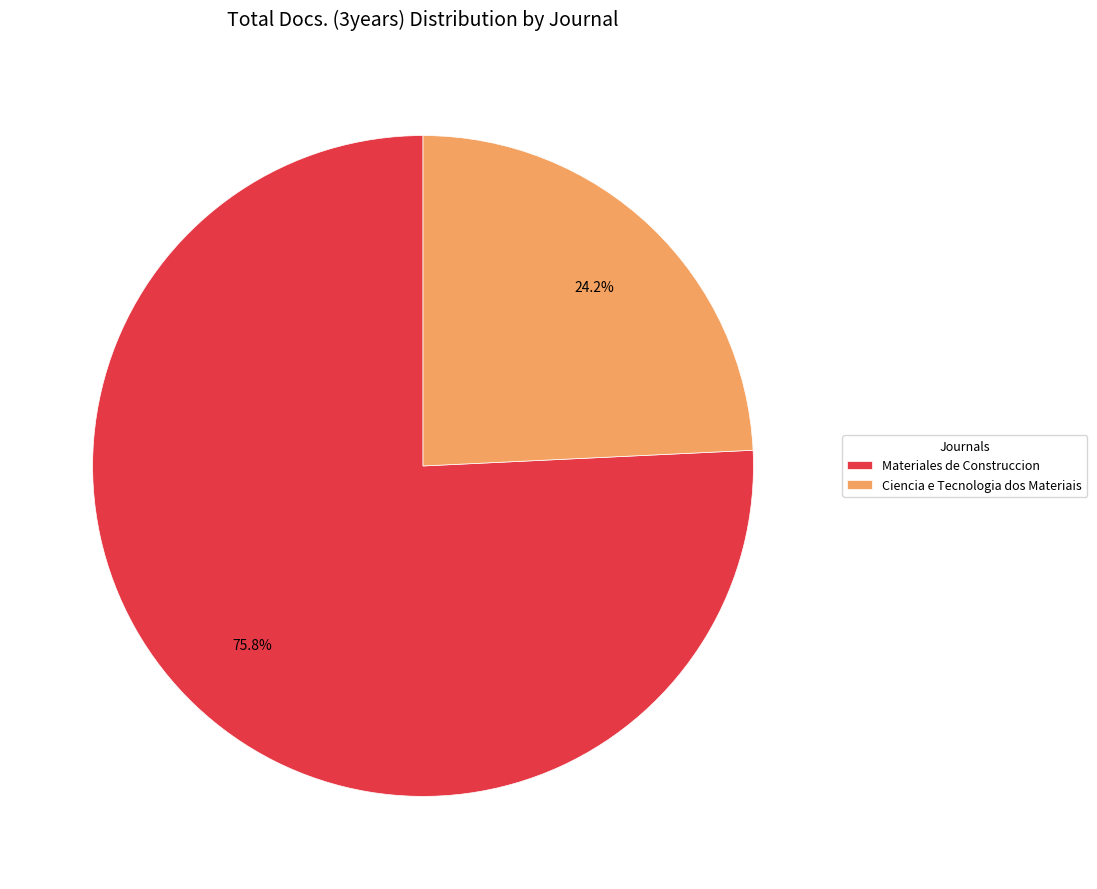

What percentage do Materiales de Construccion and Ciencia e Tecnologia dos Materiais together represent?

100.0%